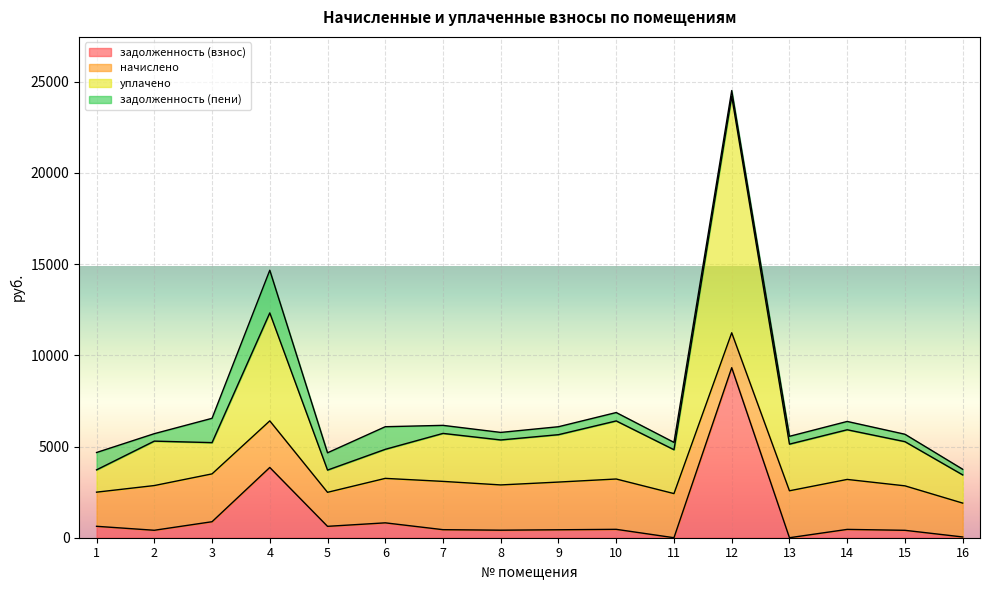

At which category is the sum across all series the highest?

12